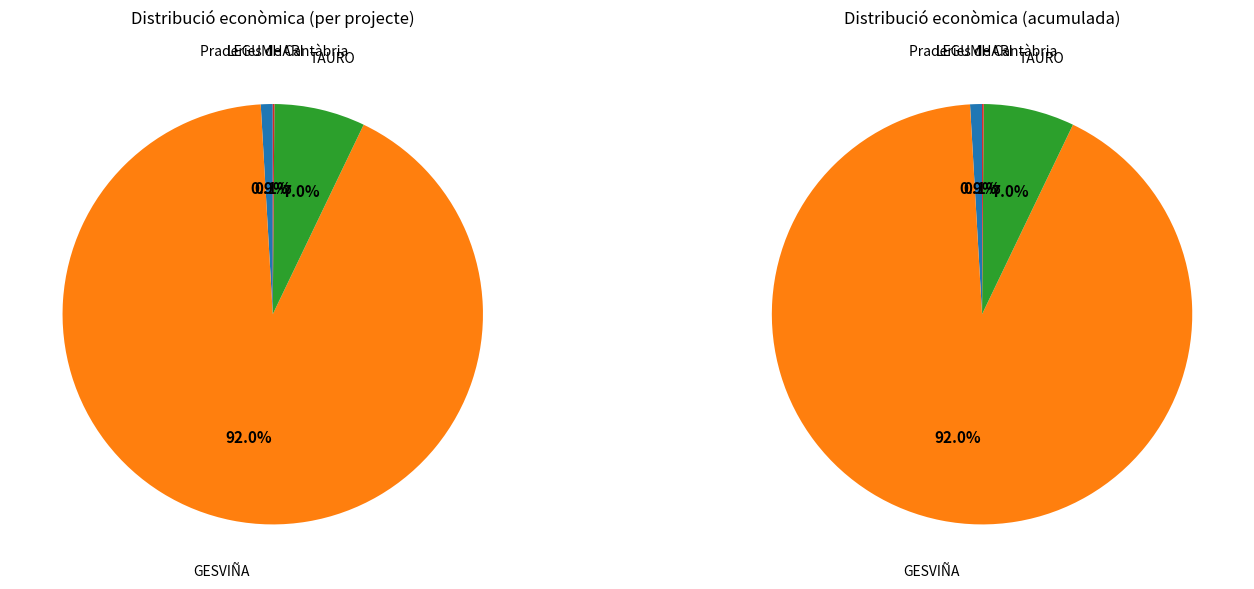

How many segments does this pie chart have?

4